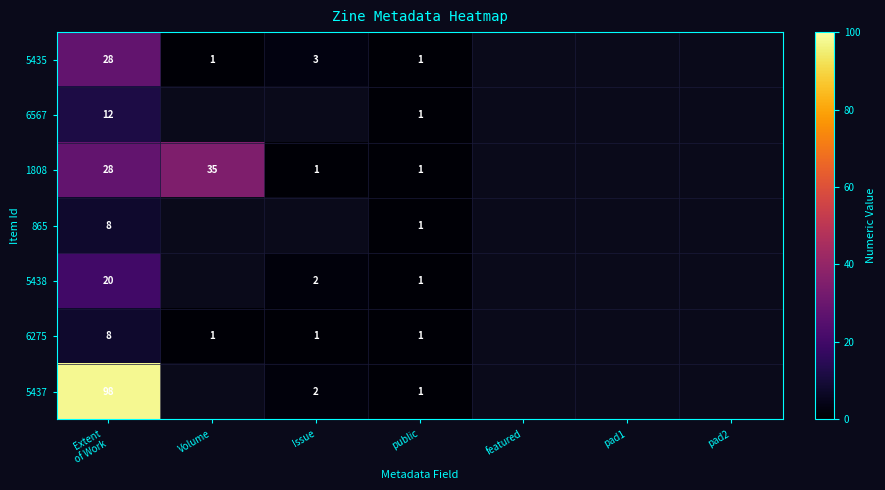

Count the number of data series in this chart.

7